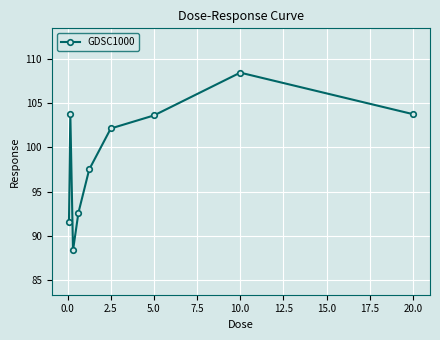

Reading left to right, transcribe all the data shown in this chart.

91.6	103.8	88.4	92.6	97.5	102.1	103.6	108.4	103.8